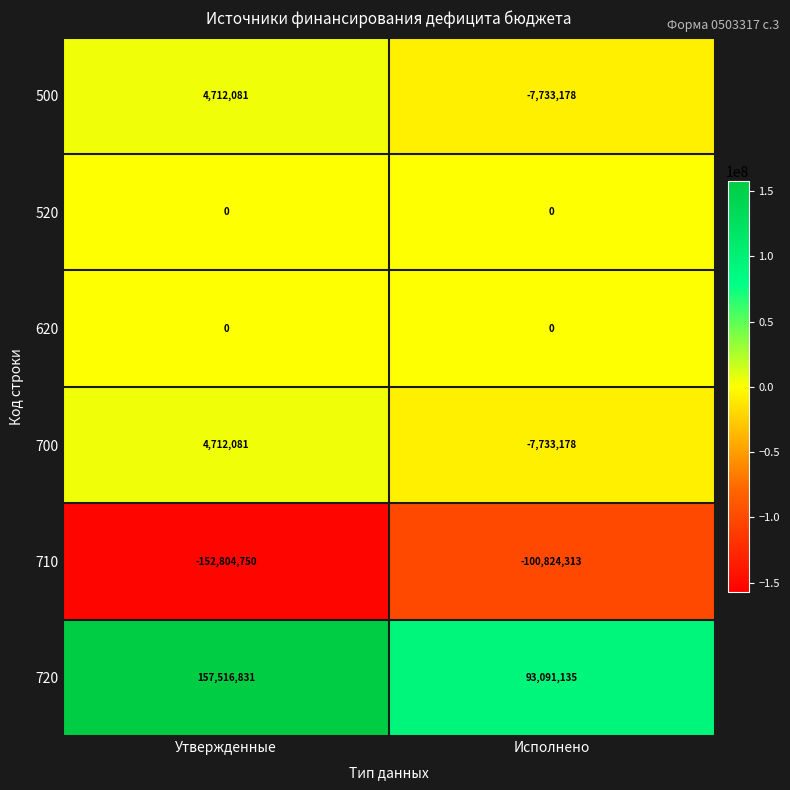

Which category has the lowest value across all series?

Утвержденные